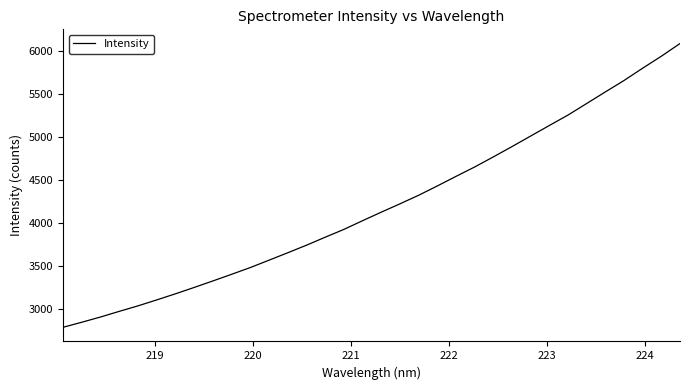

What is the maximum value shown in the chart?

6088.7